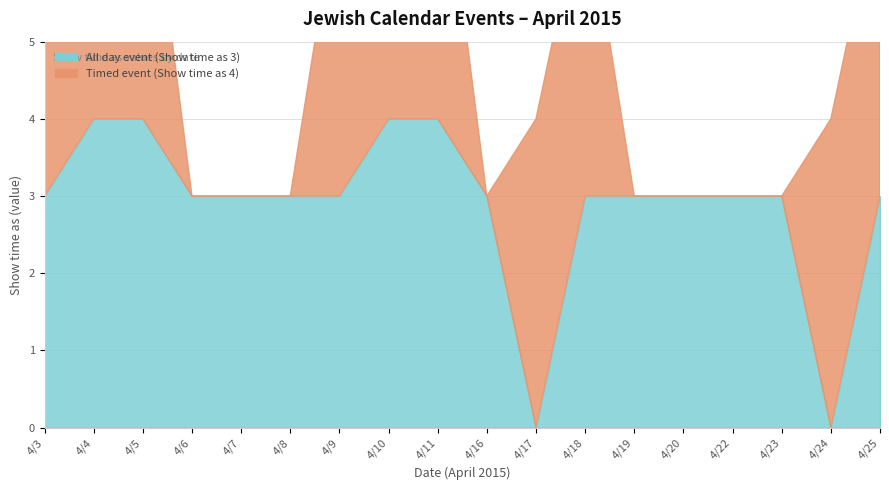

Which category has the highest value in the All day event (Show time as 3) series?

4/4